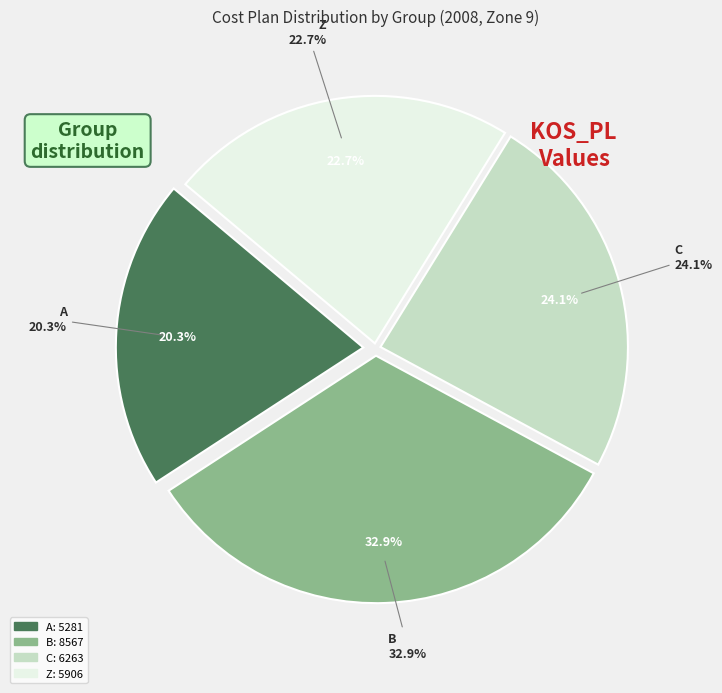

To the nearest percent, what is the average slice percentage?

25%